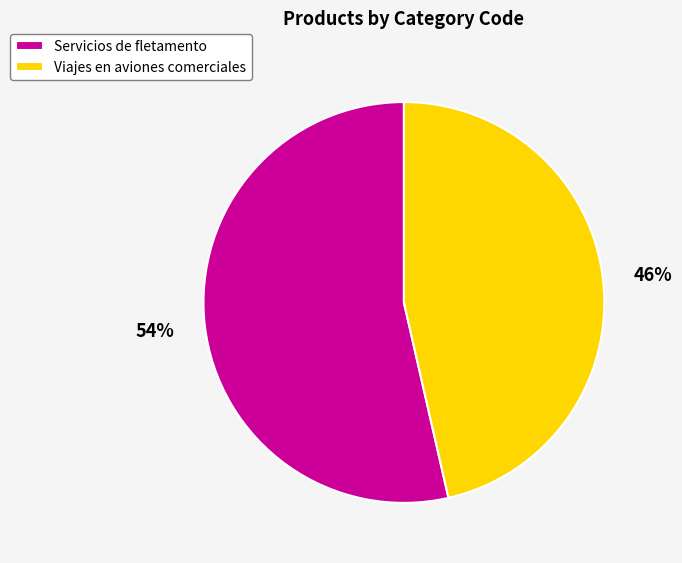

To the nearest percent, what is the combined percentage of Servicios de fletamento and Viajes en aviones comerciales?

100%